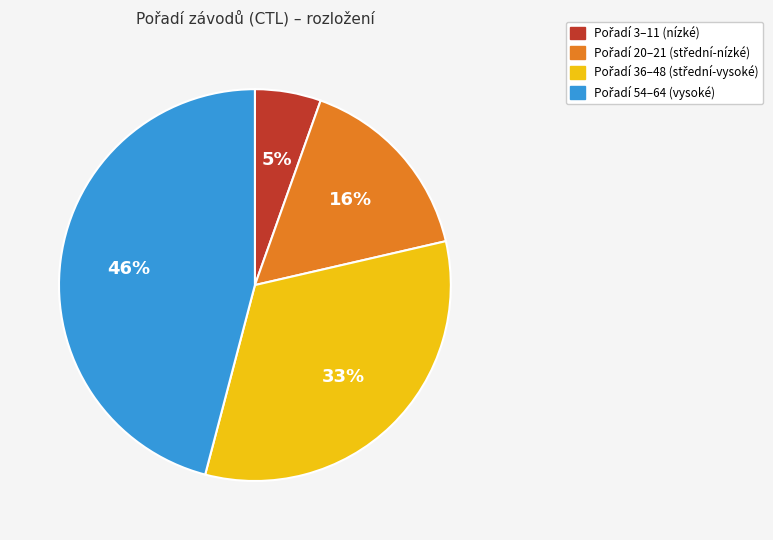

To the nearest percent, what is the average slice percentage?

25%